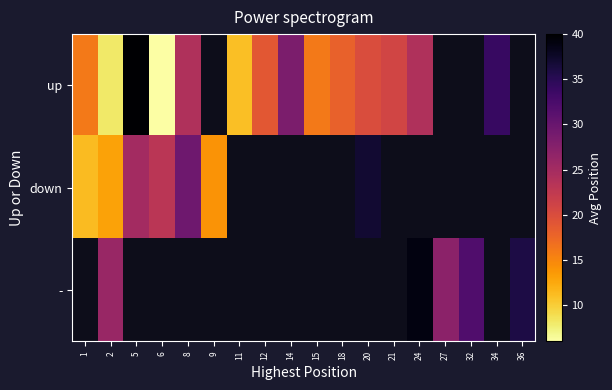

How many values in down are above zero?

7